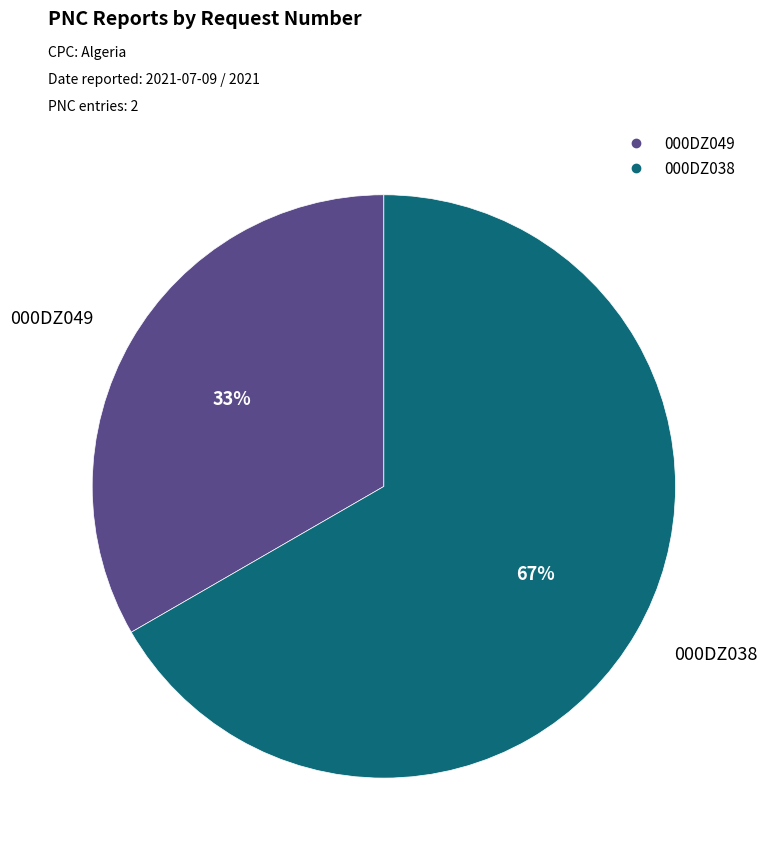

Rank the categories by value from lowest to highest.

000DZ049, 000DZ038